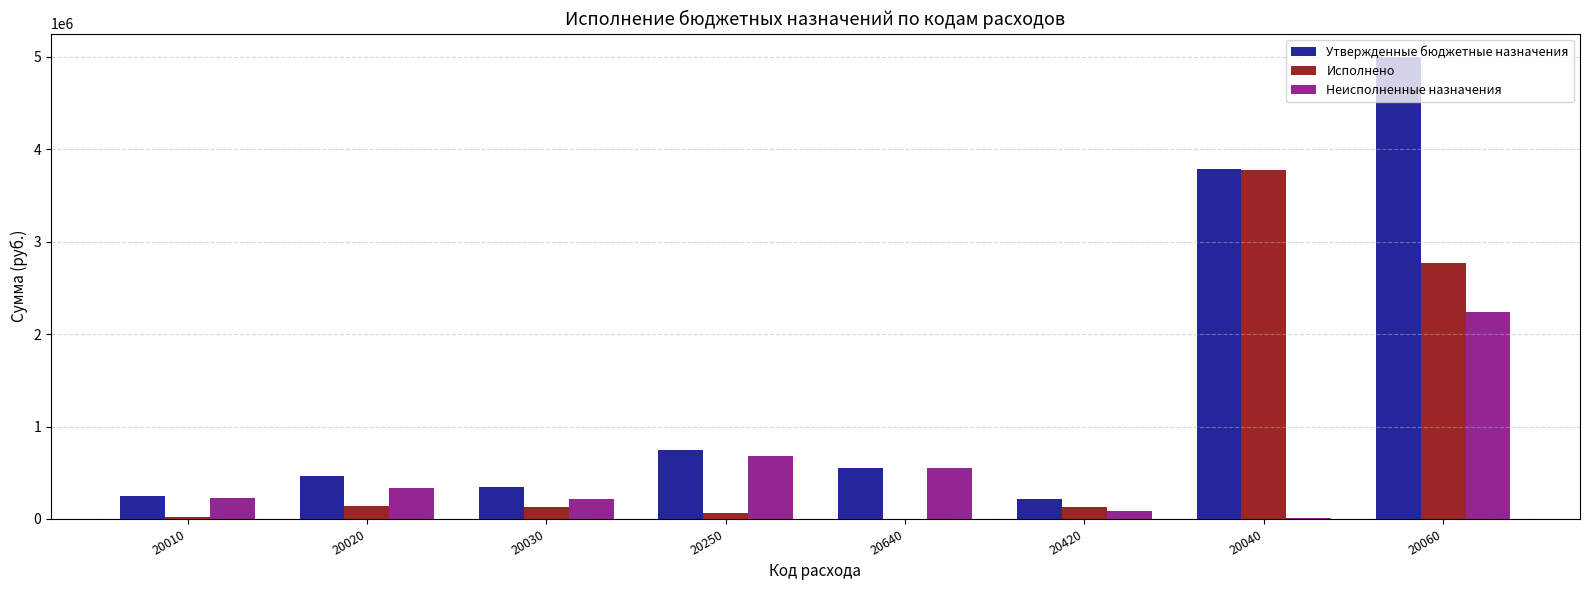

What is the highest value of the Утвержденные бюджетные назначения series?

5000000.0